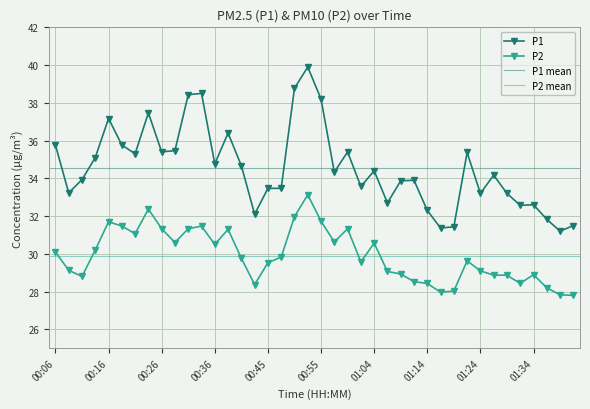

What is the label of the 9th point from the left?

00:26